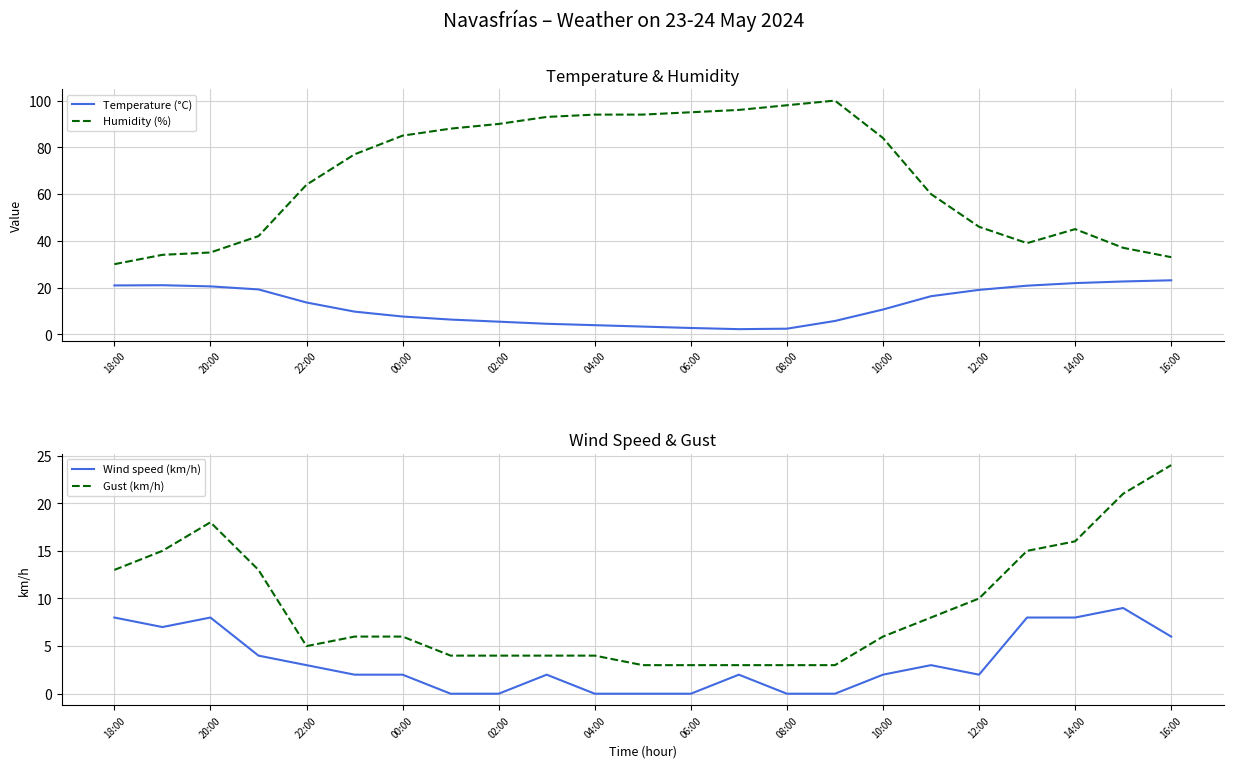

True or false: Gust (km/h) and Wind speed (km/h) intersect in this chart.

False